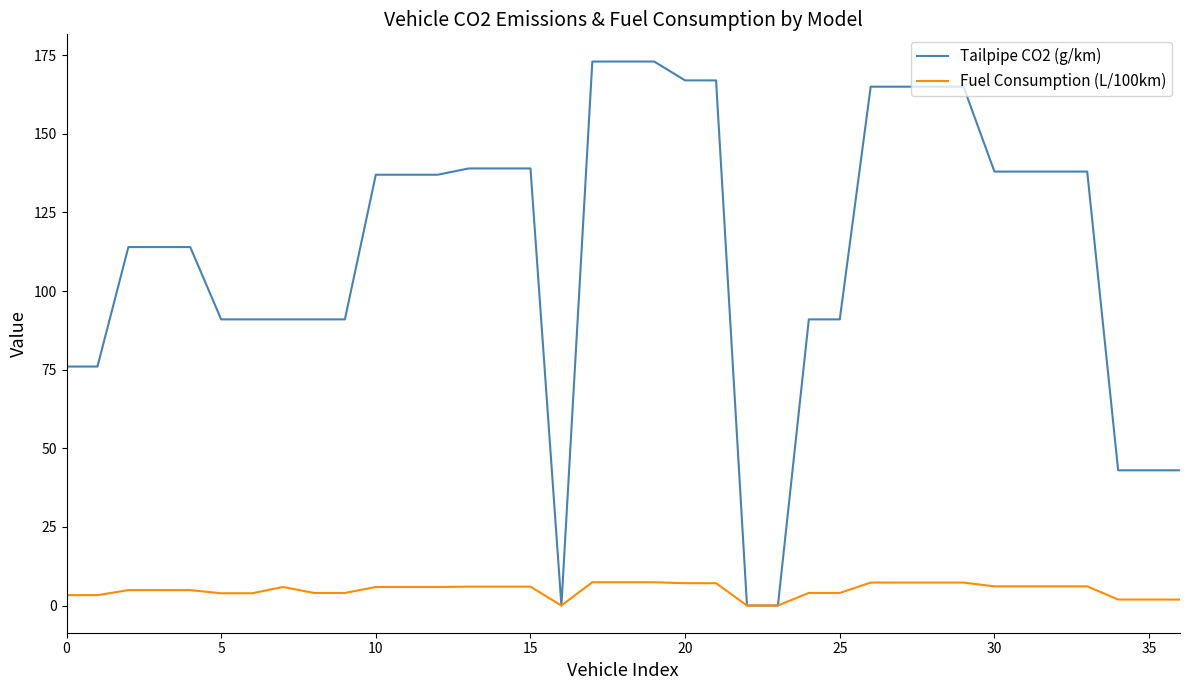

List the series in order of their peak value, lowest first.

Fuel Consumption (L/100km), Tailpipe CO2 (g/km)